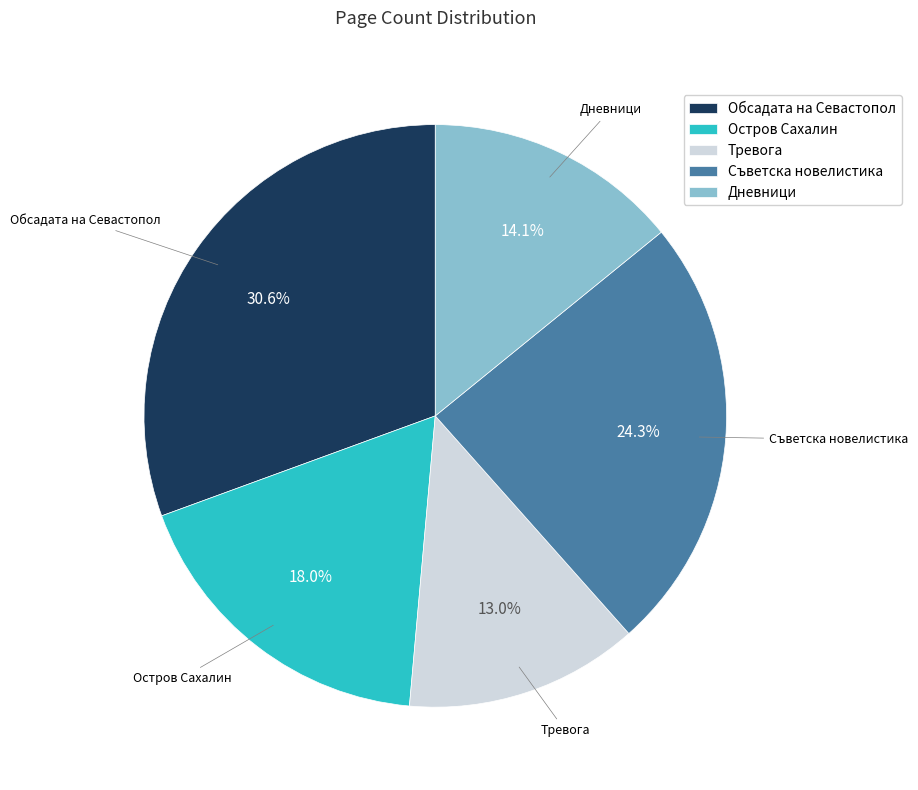

Approximately how many times larger is the value at Съветска новелистика compared to Дневници?

1.7